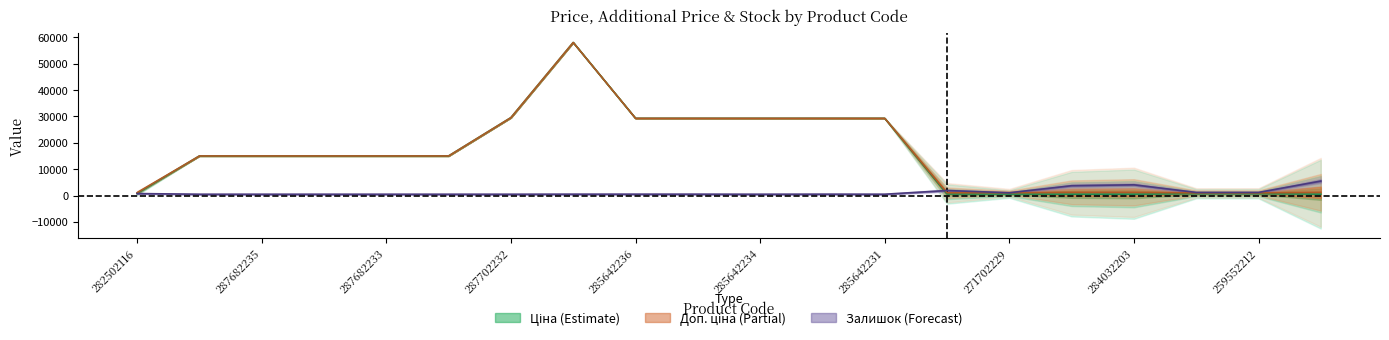

Where do Доп. ціна and Залишок first cross each other?

285642231 and 271702230